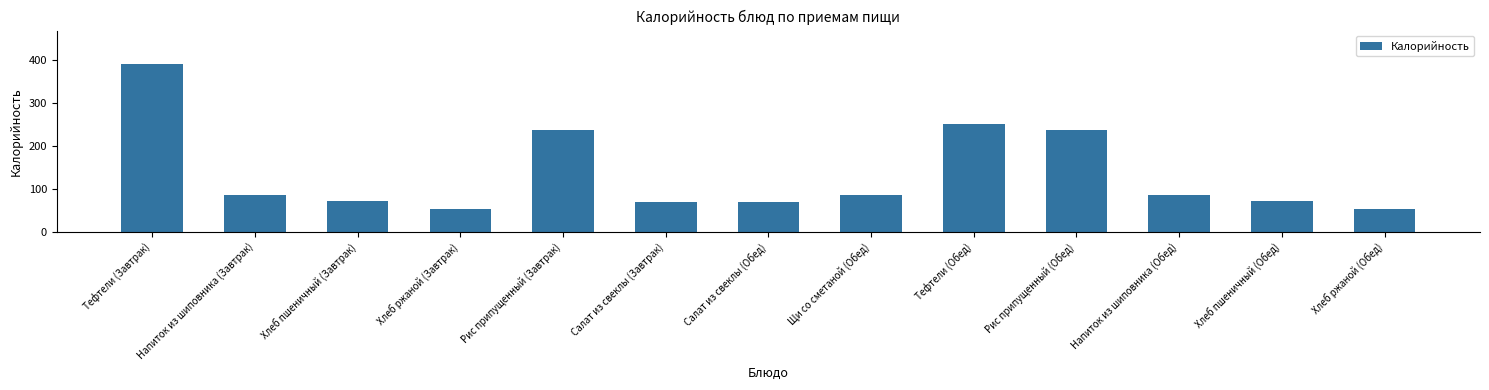

How many values are below 86?

6